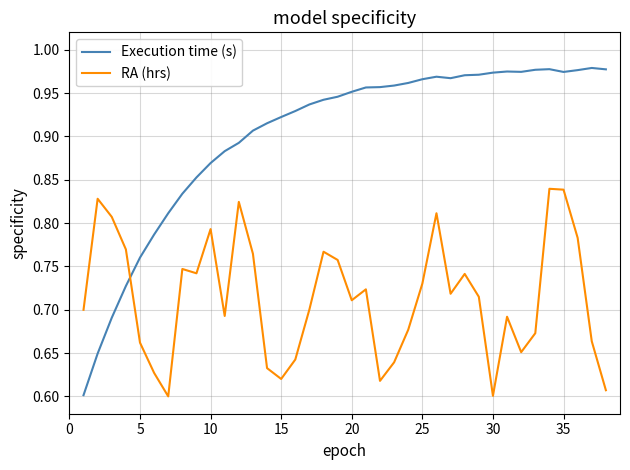

Which series has the widest spread of values?

Execution time (s)